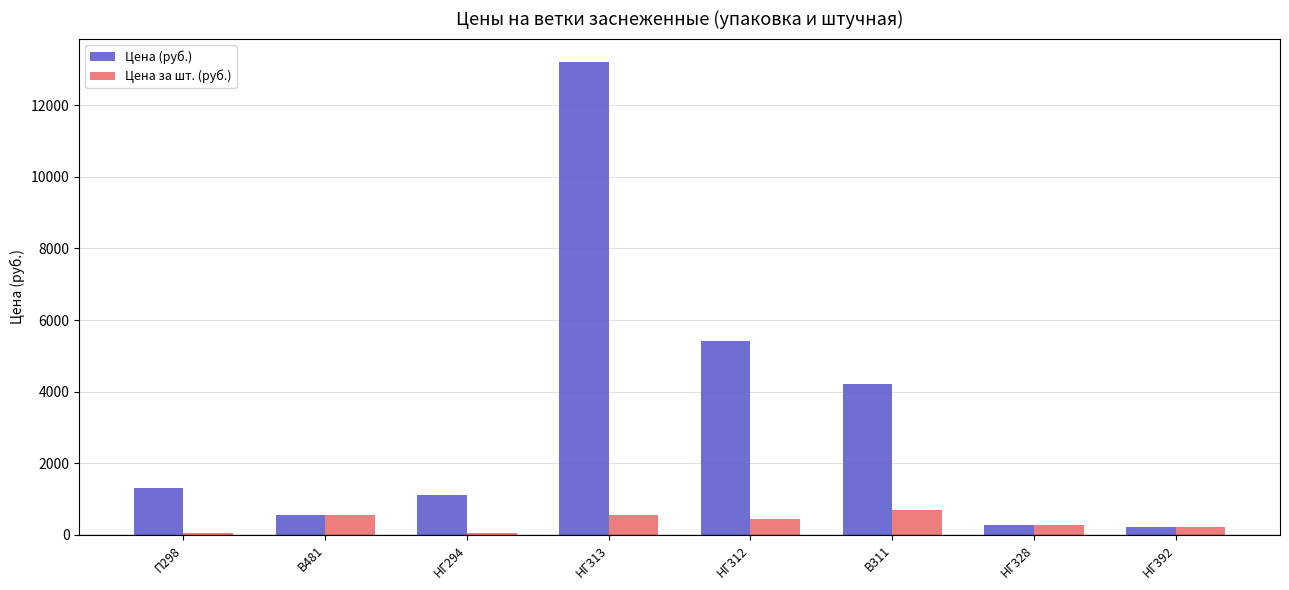

How many series are shown in this chart?

2